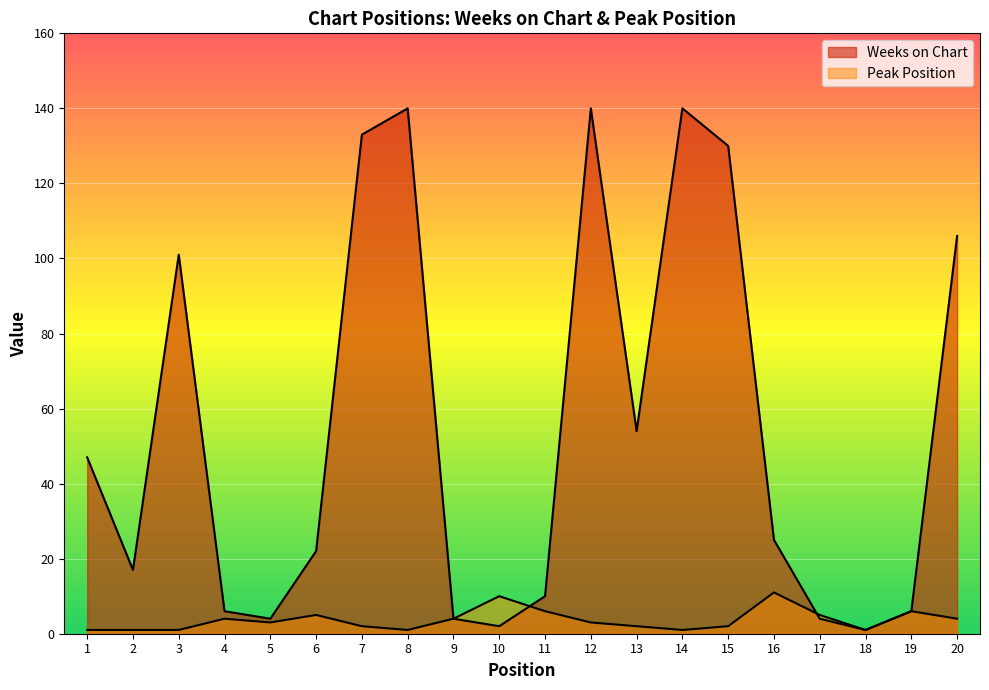

What is the approximate value of Peak Position at 20, to the nearest 5?

5